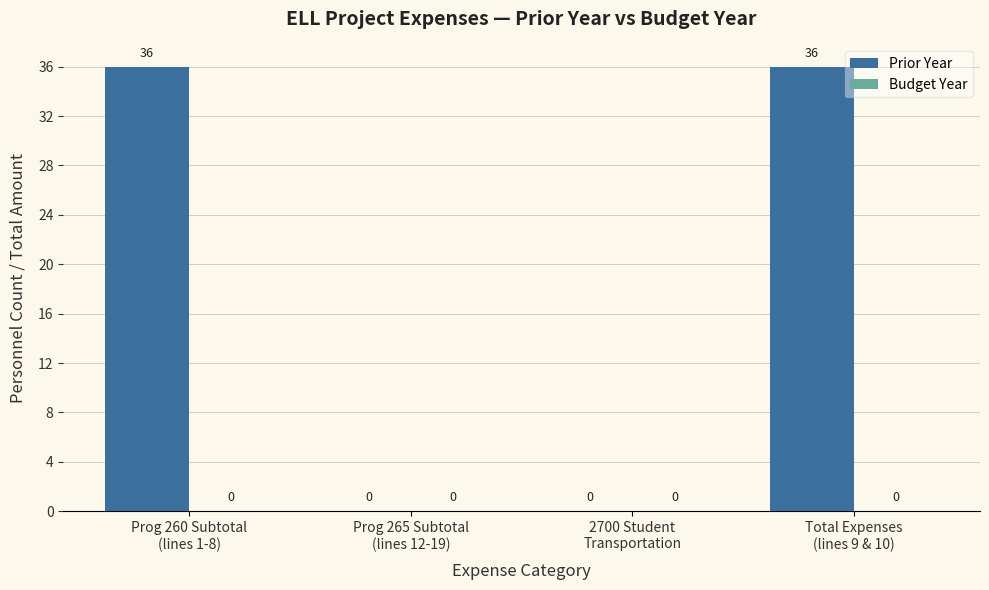

What is the sum of all values?

72